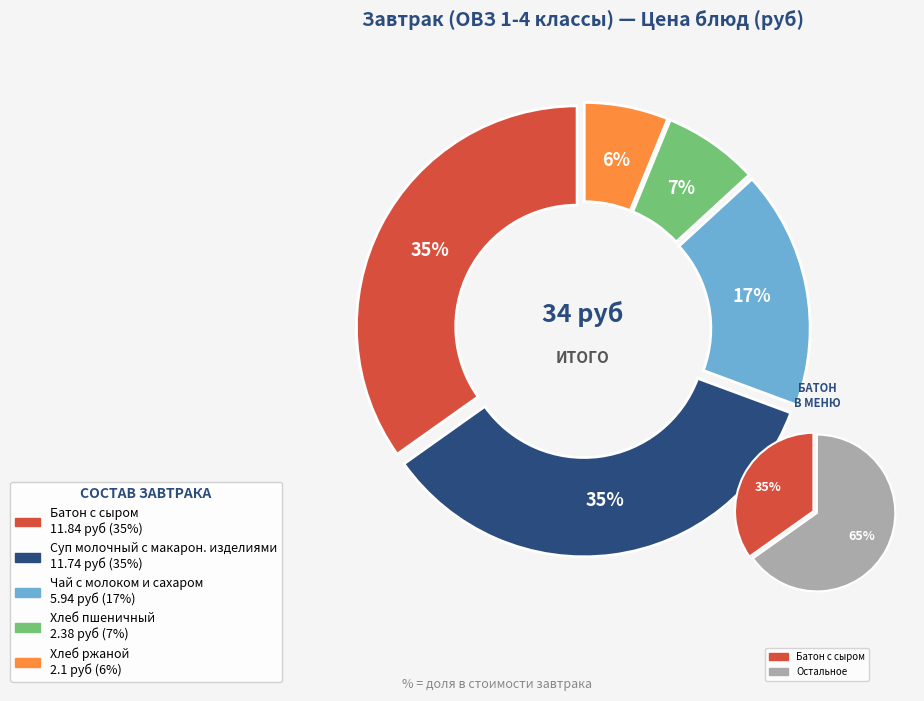

Rank the categories by value from lowest to highest.

Хлеб ржаной, Хлеб пшеничный, Чай с молоком и сахаром, Суп молочный с макарон. изделиями, Батон с сыром